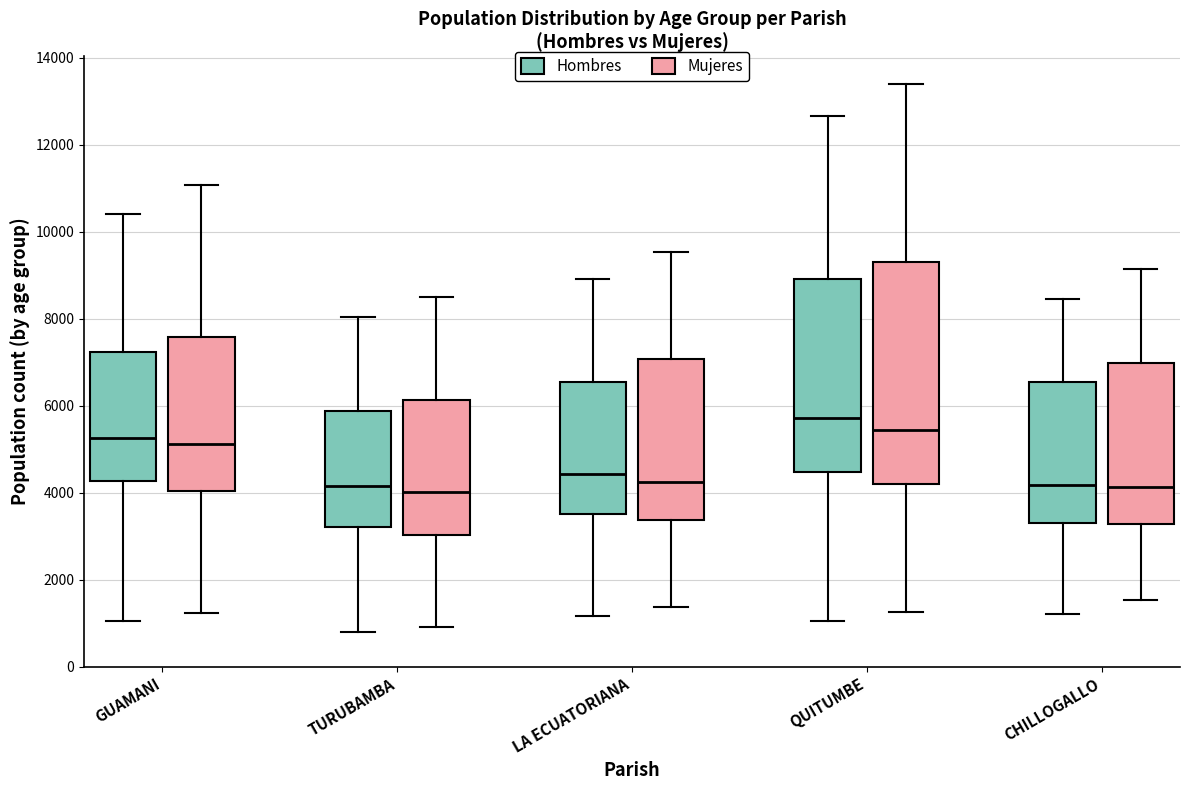

Which box's median line is the highest?

QUITUMBE (Hombres)